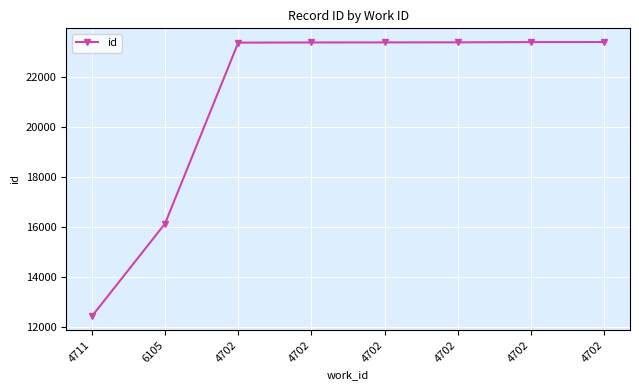

Count the number of data series in this chart.

1